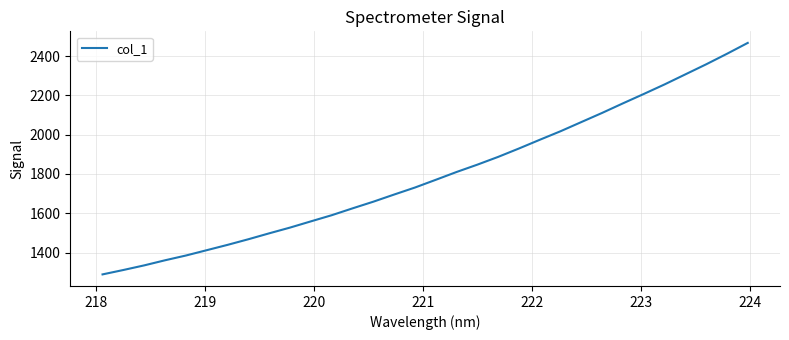

What is the maximum value shown in the chart?

2466.8